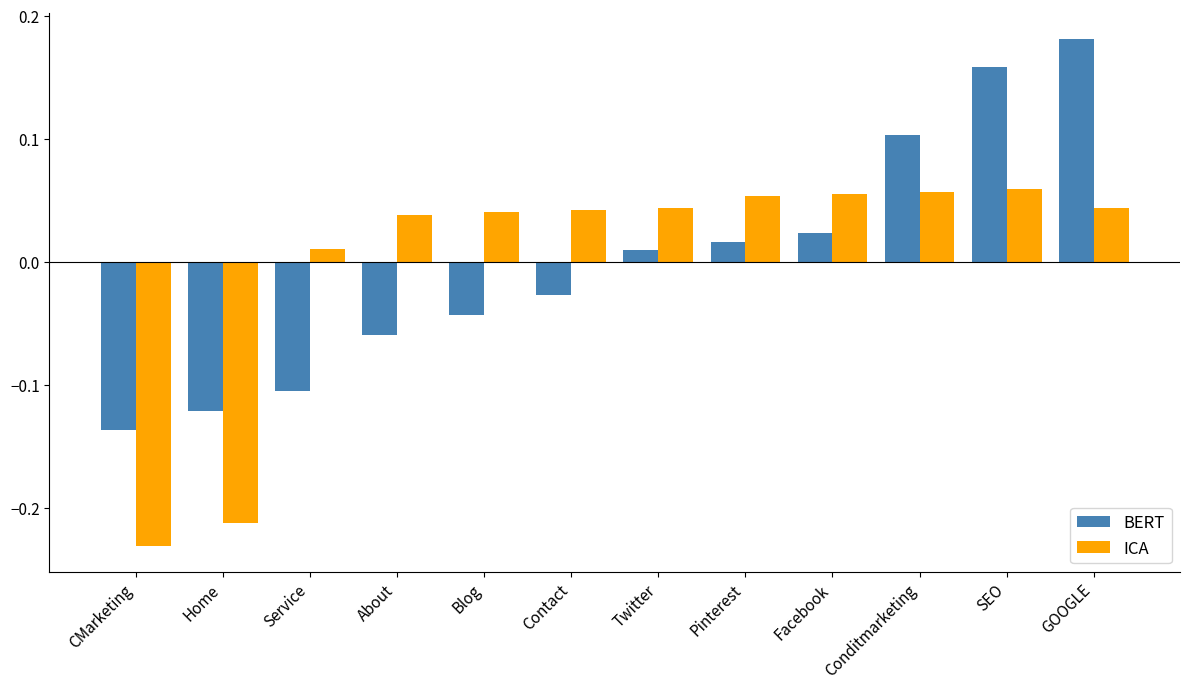

Are the bars grouped side by side (vs. stacked)?

Yes